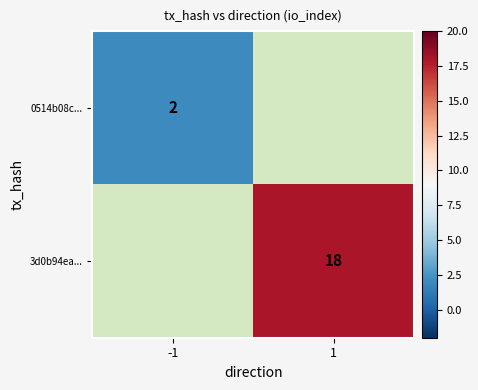

The 0514b08c... series shows 1 at -1. True or false?

False